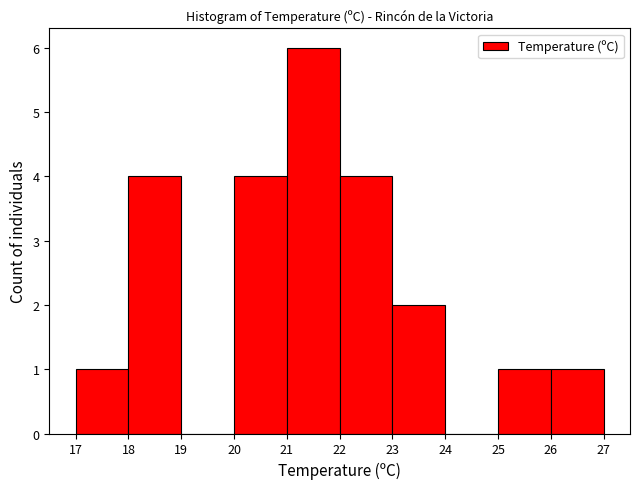

Reading left to right, list every bar in this chart as the range it spans on the x-axis followed by its height. The values are not printed on the chart, so give them approximately, as read against the axis.

17 to 18: 1
18 to 19: 4
19 to 20: 0
20 to 21: 4
21 to 22: 6
22 to 23: 4
23 to 24: 2
24 to 25: 0
25 to 26: 1
26 to 27: 1